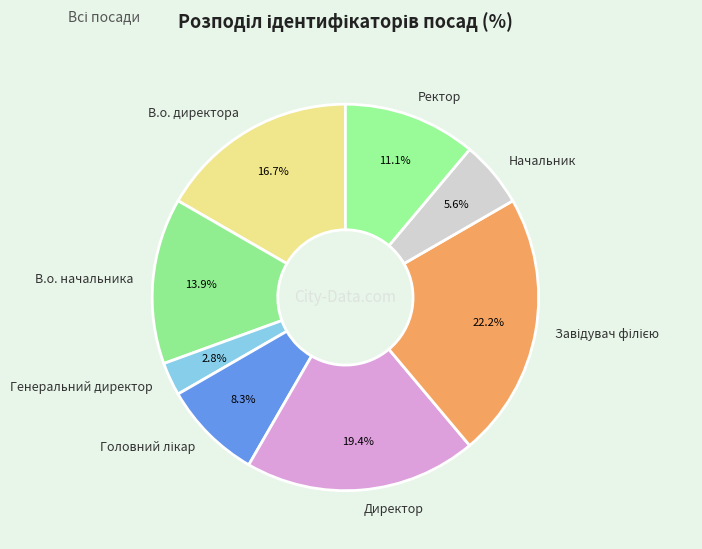

Is there a majority slice in this chart?

No